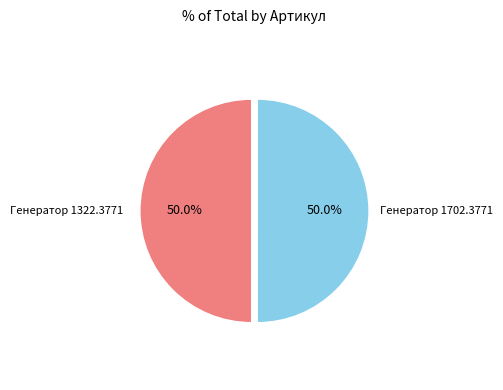

How many slices are in this pie chart?

2